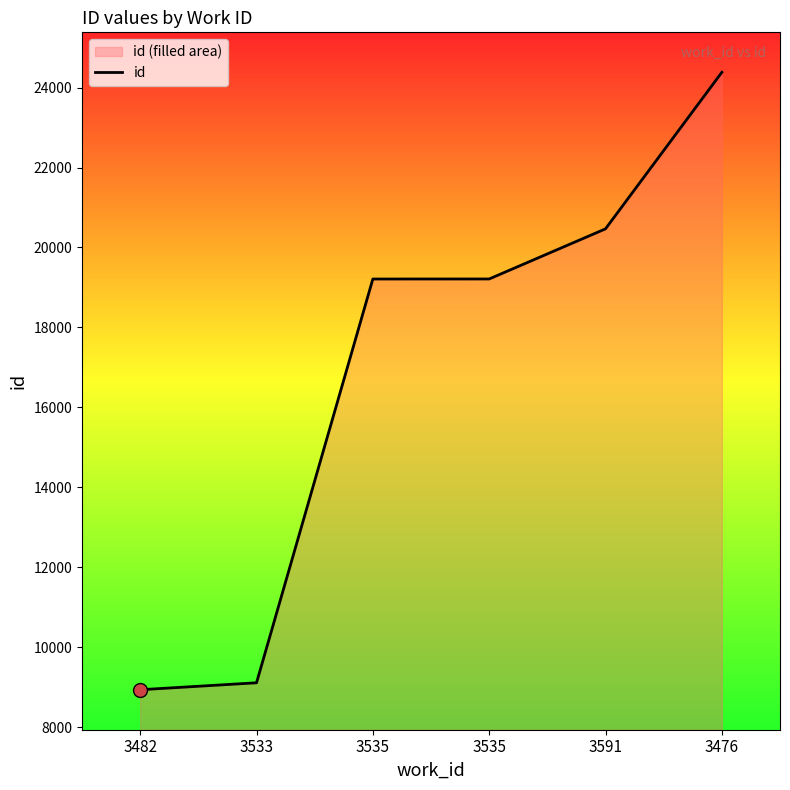

Approximately how many times larger is the value at 3482 compared to 3535?

0.5